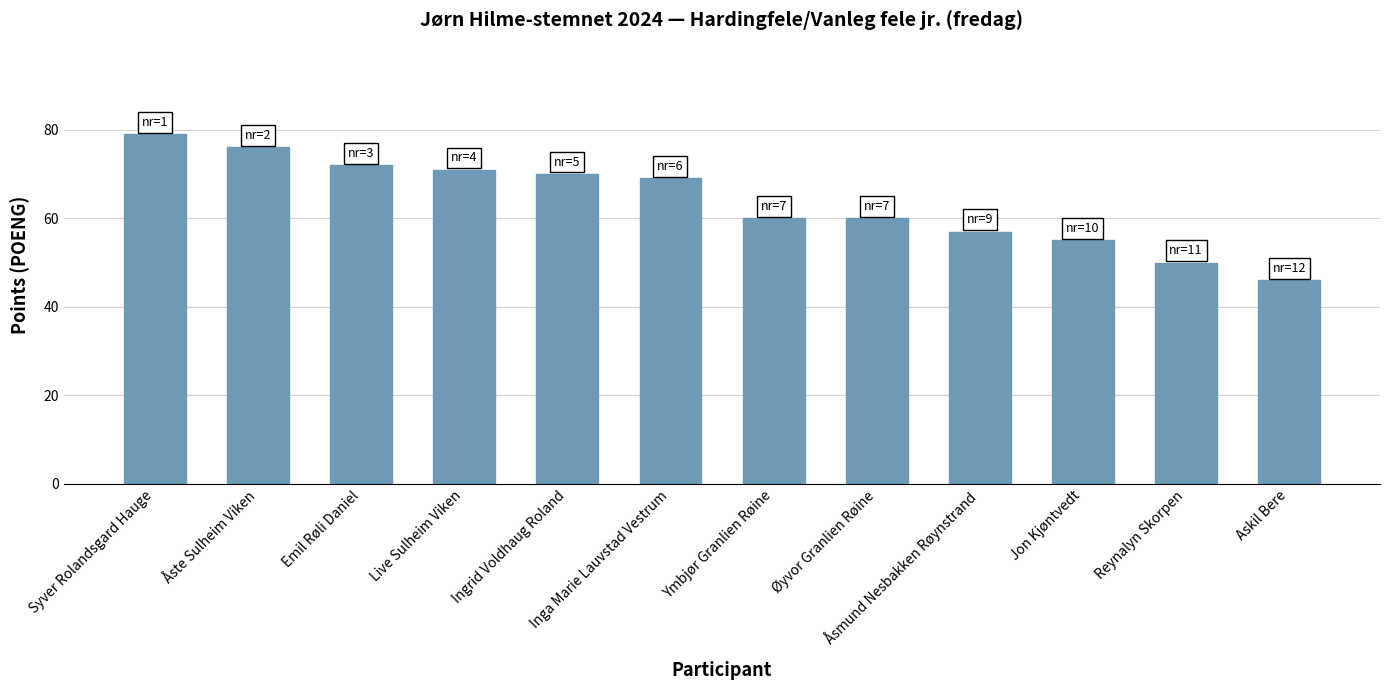

How many bars are there in total?

12